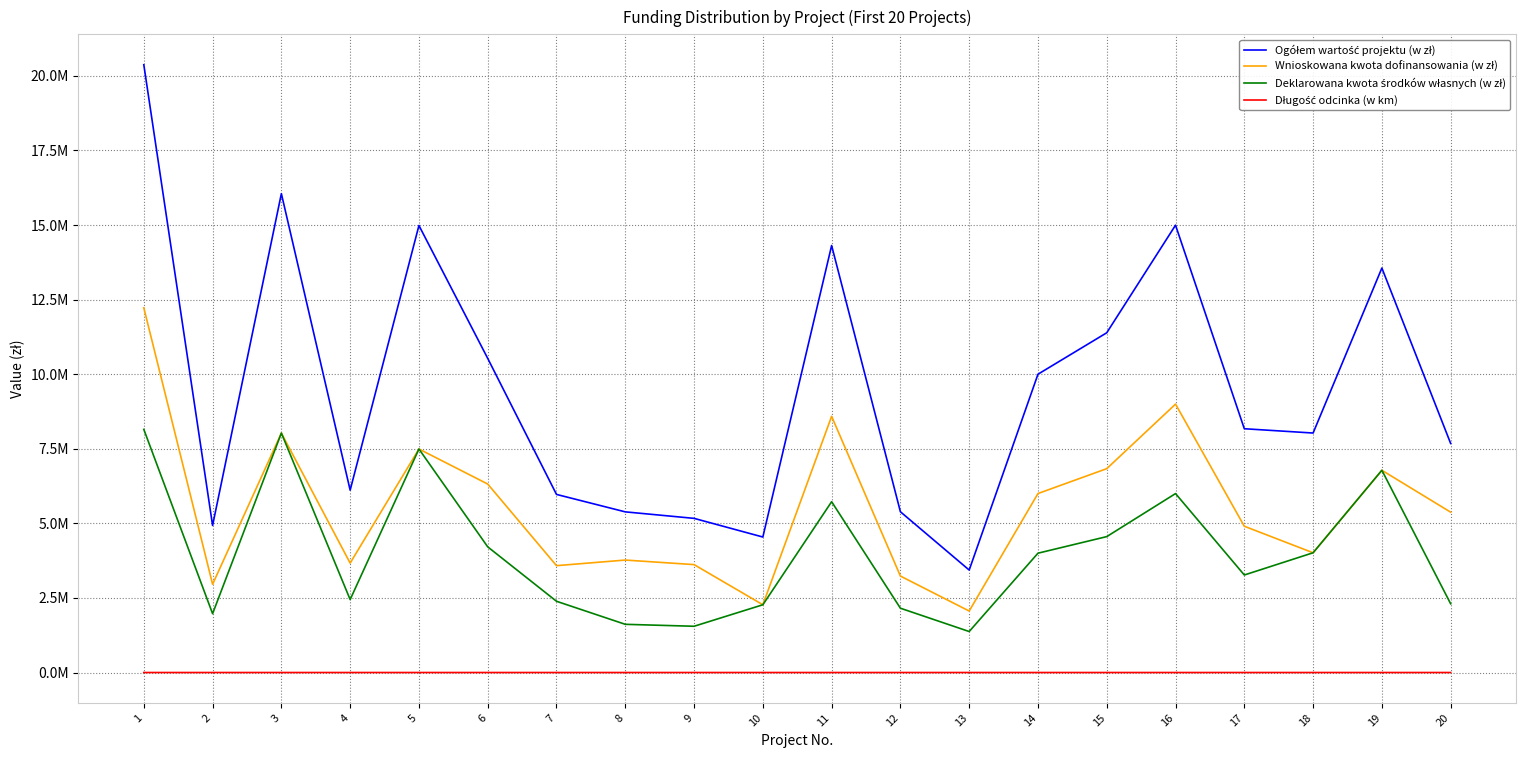

Reading left to right, transcribe all the data shown in this chart.

Ogółem wartość projektu (w zł): 20373499.0	4929787.7	16052508.7	6112616.9	14984241.9	10529872.7	5969649.1	5384875.1	5167124.0	4541597.3	14312646.1	5388585.2	3434598.0	9998737.8	11388505.0	14994633.7	8171454.1	8027416.8	13557852.8	7677759.4
Wnioskowana kwota dofinansowania (w zł): 12224099.0	2957872.0	8026254.0	3667570.0	7492120.0	6317922.0	3581789.0	3769412.0	3616986.0	2270798.0	8587587.0	3233151.0	2060758.8	5999242.7	6833103.0	8996780.2	4902872.5	4013708.4	6778926.4	5374431.6
Deklarowana kwota środków własnych (w zł): 8149400.0	1971915.7	8026254.7	2445046.9	7492121.9	4211950.7	2387860.1	1615463.1	1550138.0	2270799.3	5725059.1	2155434.2	1373839.2	3999495.1	4555402.0	5997853.5	3268581.6	4013708.4	6778926.4	2303327.8
Długość odcinka (w km): 28.2	1.4	14.8	1.2	9.5	8.6	12.4	10.3	5.0	6.3	14.1	3.5	0.6	9.6	0.8	12.6	4.2	4.4	8.7	6.2